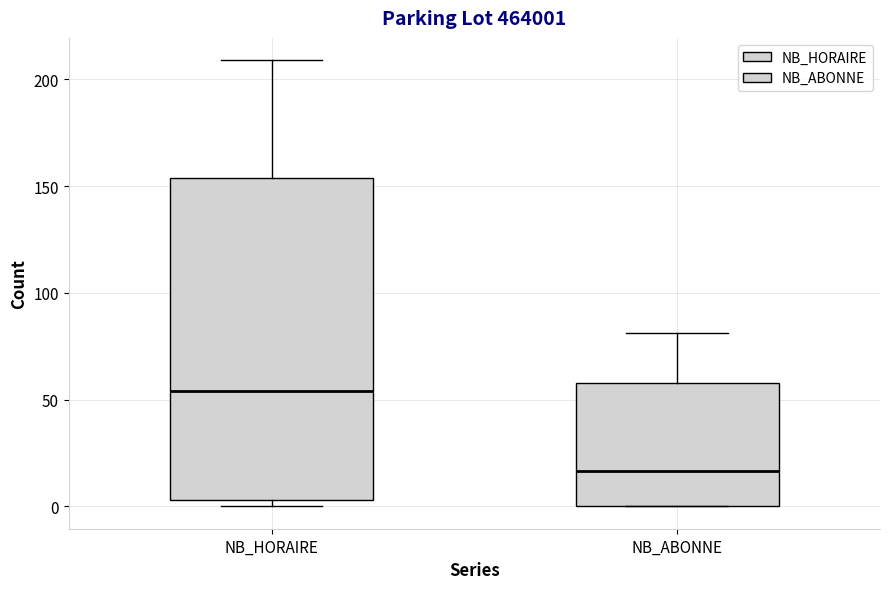

Reading left to right, transcribe this box plot: for each box, give where its median line is, the range the box spans, and where its two whiskers end, as read against the y-axis. The values are not printed on the chart, so give them approximately, as read against the axis.

NB_HORAIRE: median 55, box 5 to 155, whiskers 0 to 210
NB_ABONNE: median 15, box 0 to 60, whiskers 0 to 80